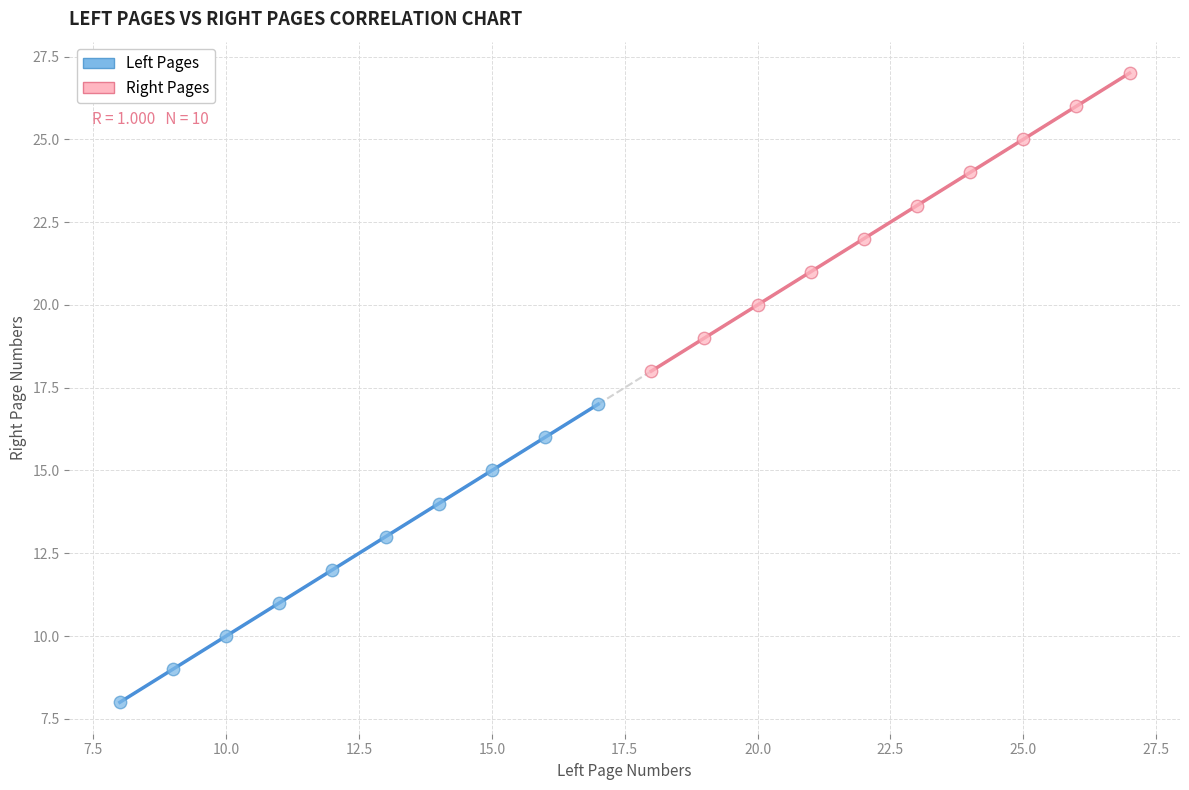

Which series reaches the maximum Y coordinate?

Right Pages